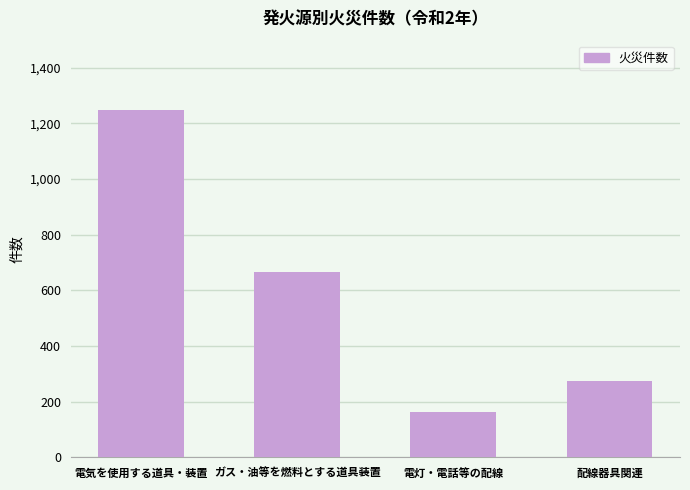

Count the values in the range 274 to 1247.

3